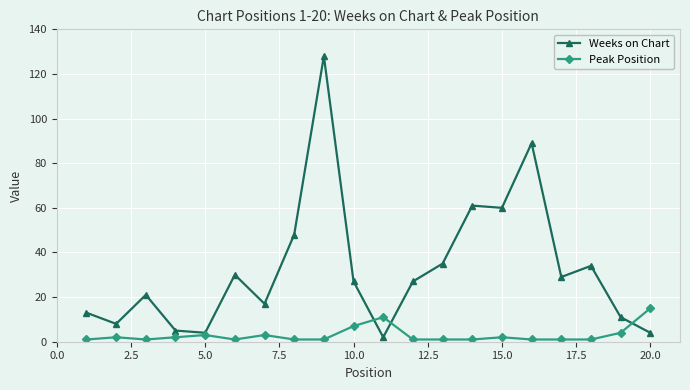

List the series in order of their overall mean, lowest first.

Peak Position, Weeks on Chart